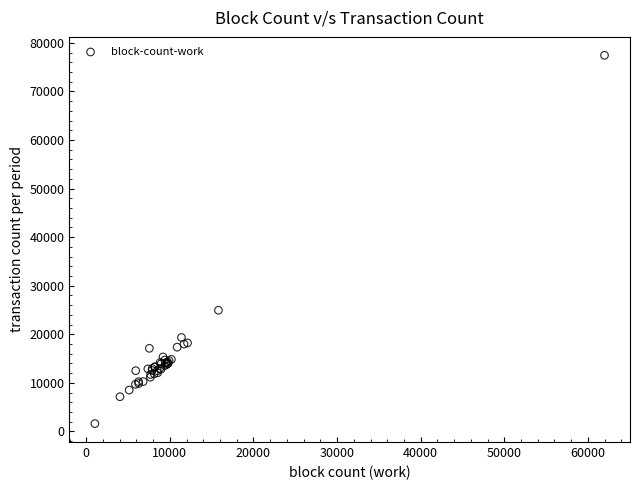

What Y value in the scatter plot is closest to 39519?

24941